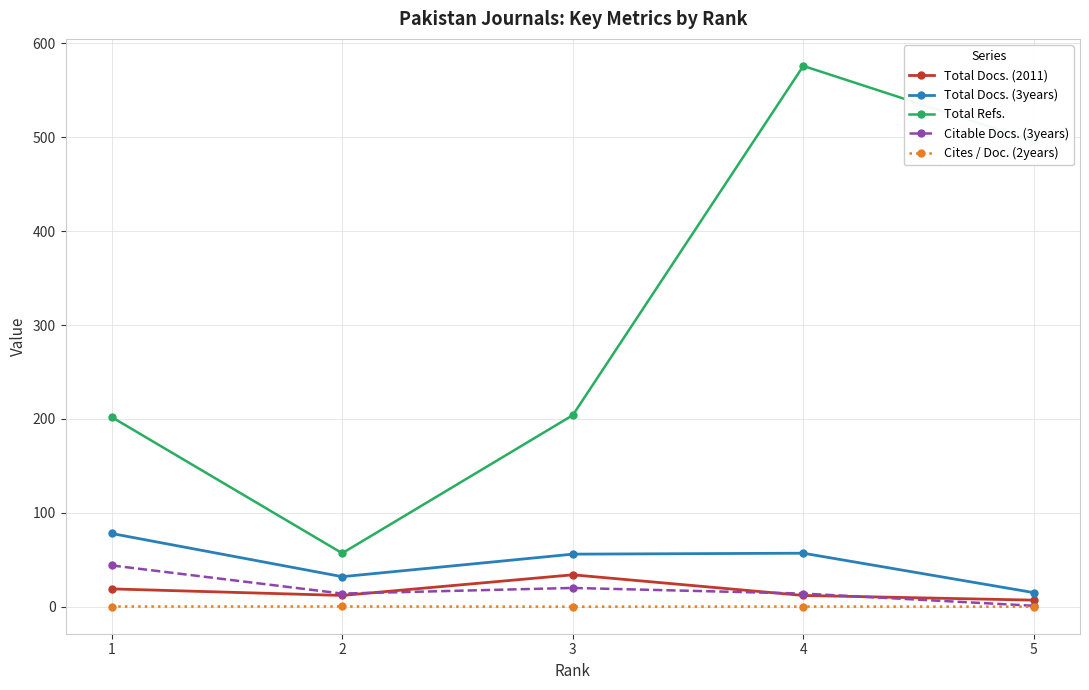

True or false: Total Docs. (3years) and Citable Docs. (3years) intersect in this chart.

False